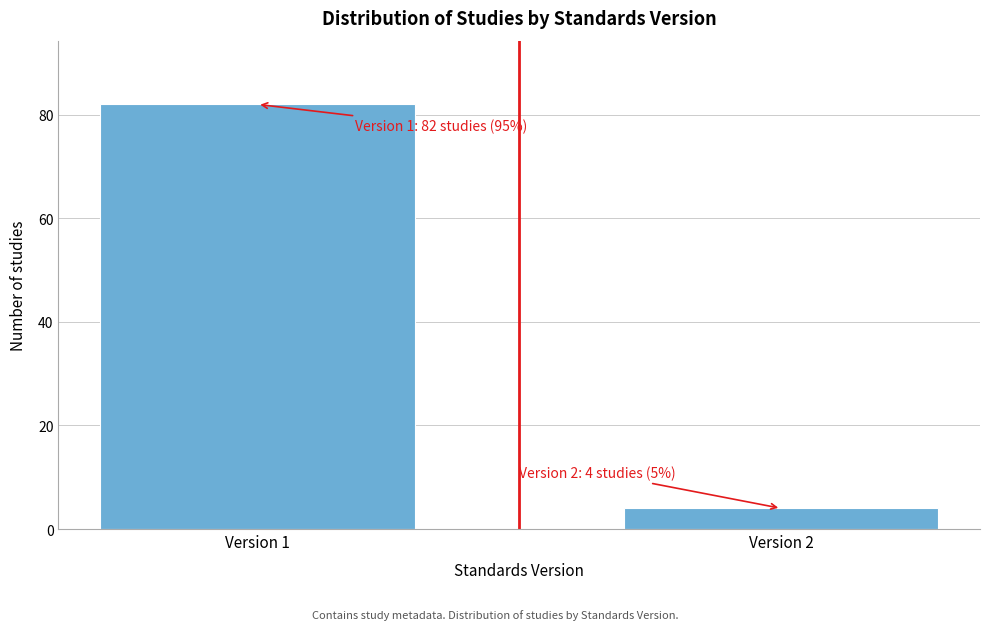

Reading left to right, what are all the values shown in this chart?

82	4